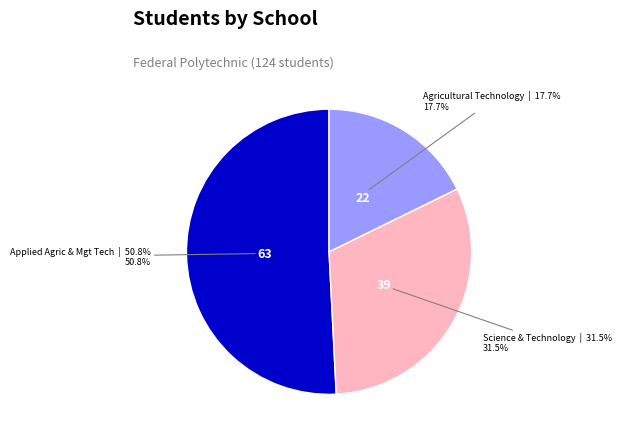

What is the ratio of the value at Applied Agric & Mgt Tech to the value at Science & Technology?

1.6